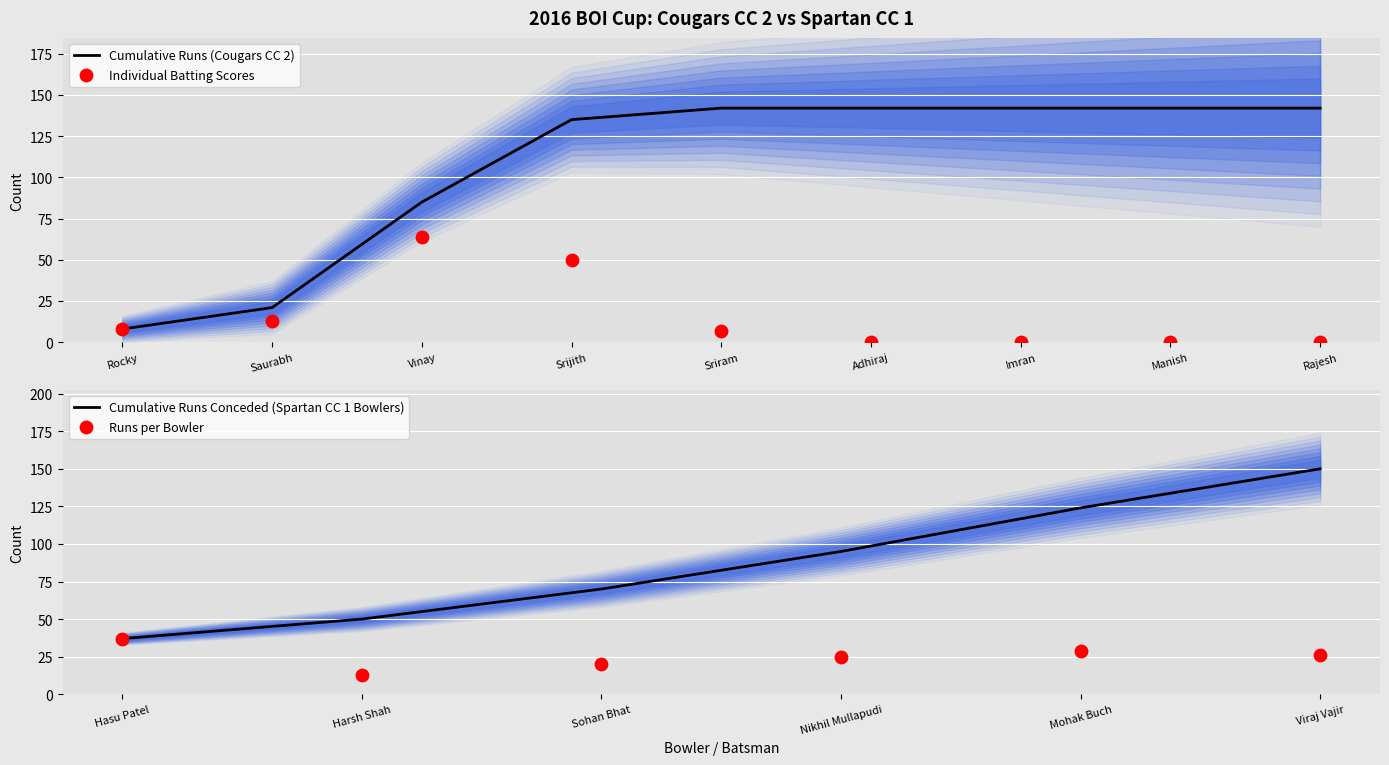

Which has a higher value, Sriram or Rocky?

Rocky